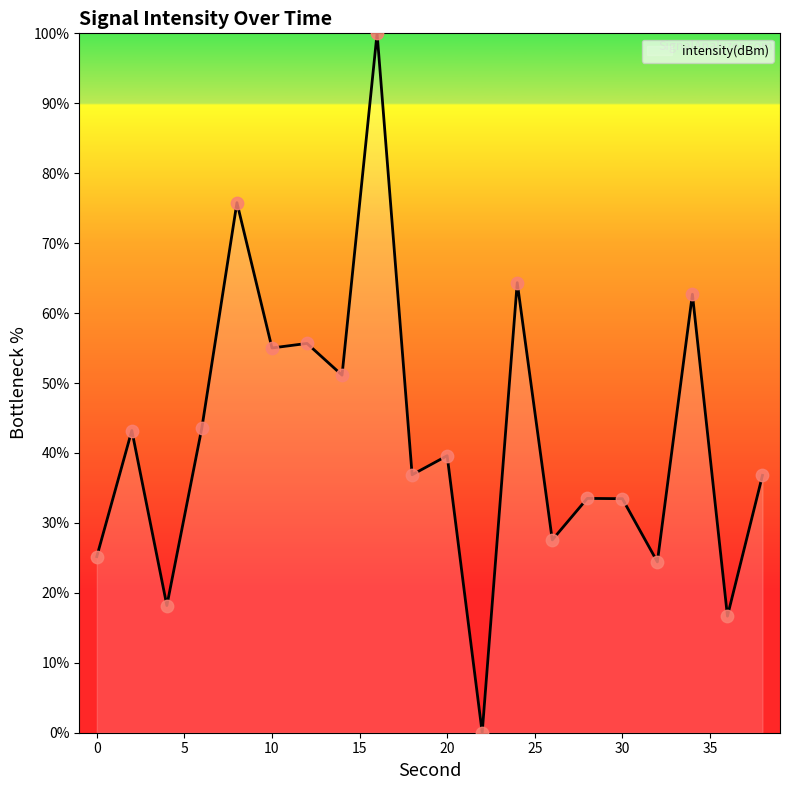

What is the difference between the maximum and minimum values?

100.0